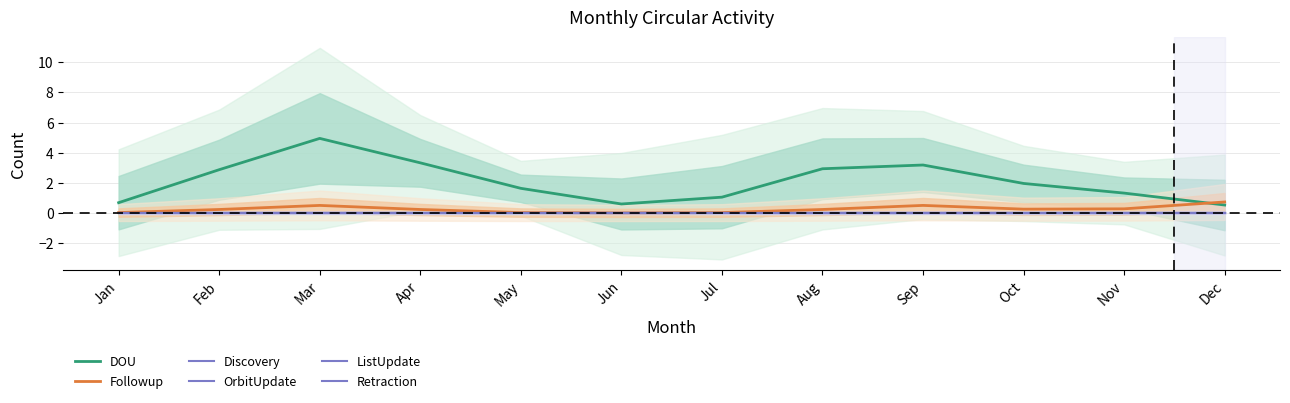

What are all the series names shown in the legend?

DOU, Followup, Discovery, OrbitUpdate, ListUpdate, Retraction